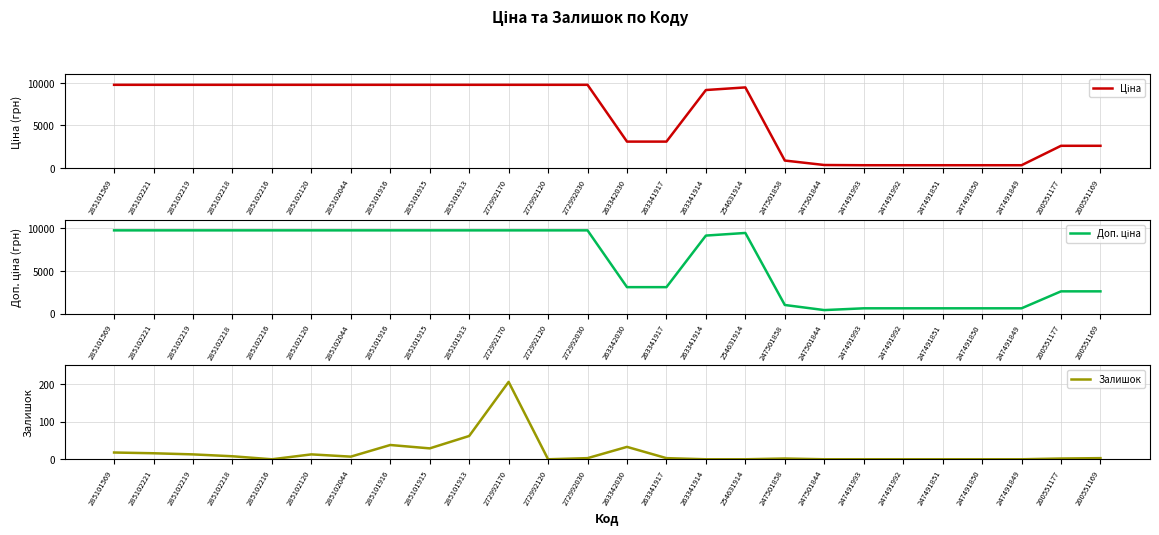

What position from the left is 247501858?

18